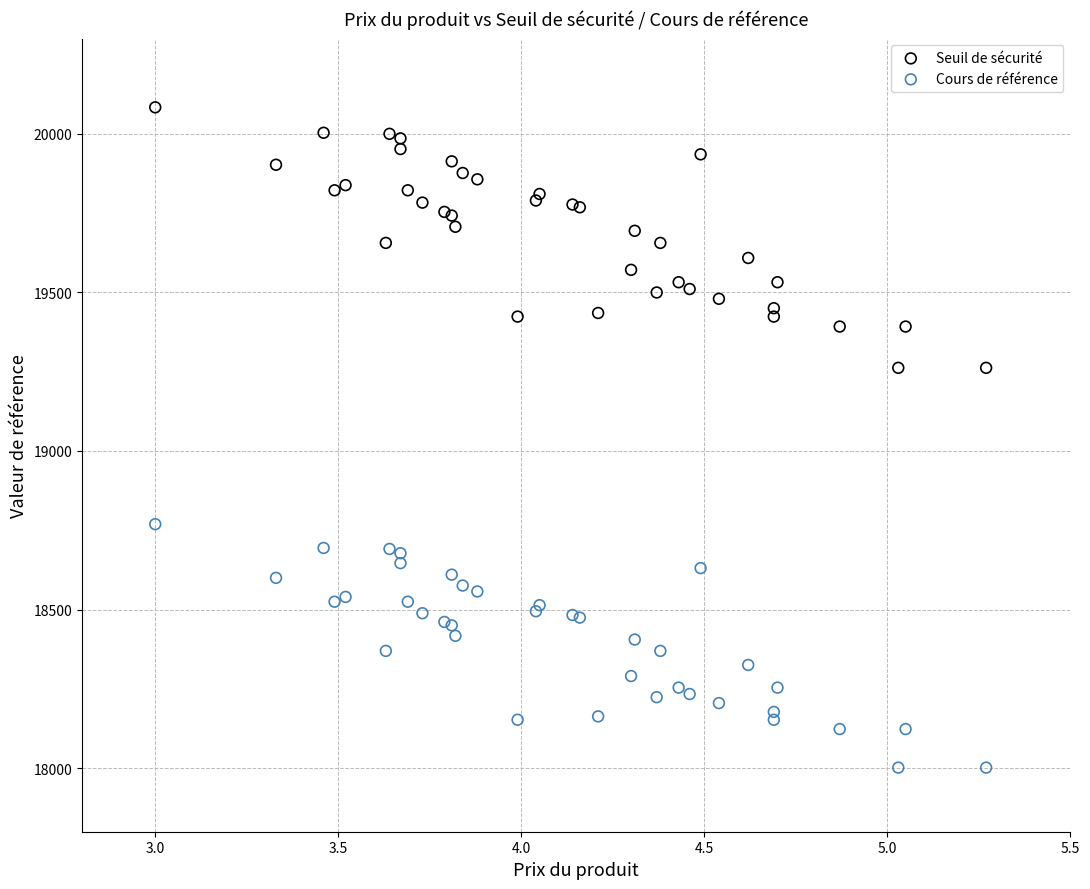

Which series has the largest Y range (max minus min)?

Seuil de sécurité